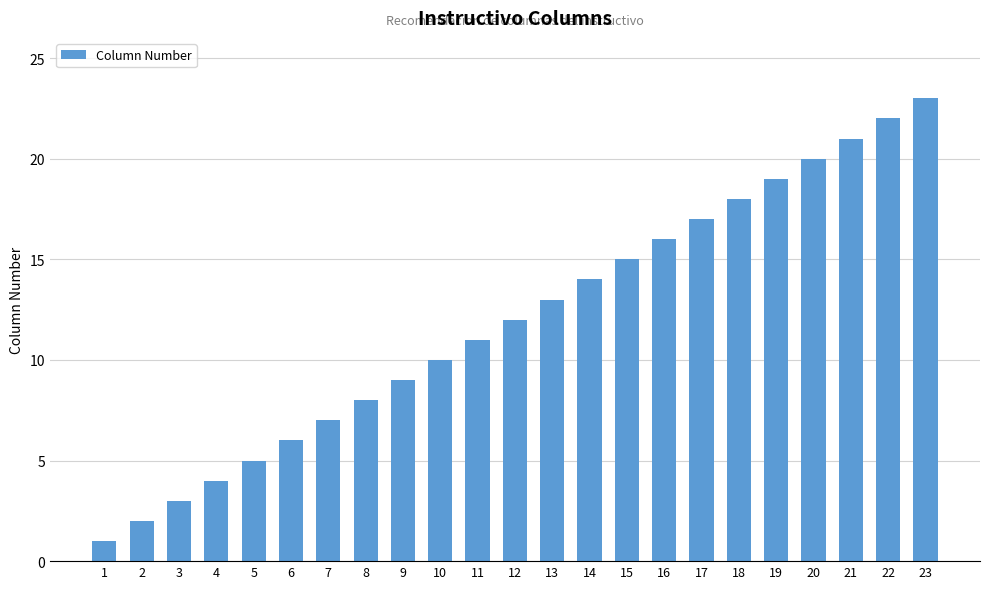

List the labels in order of value, smallest first.

1, 2, 3, 4, 5, 6, 7, 8, 9, 10, 11, 12, 13, 14, 15, 16, 17, 18, 19, 20, 21, 22, 23